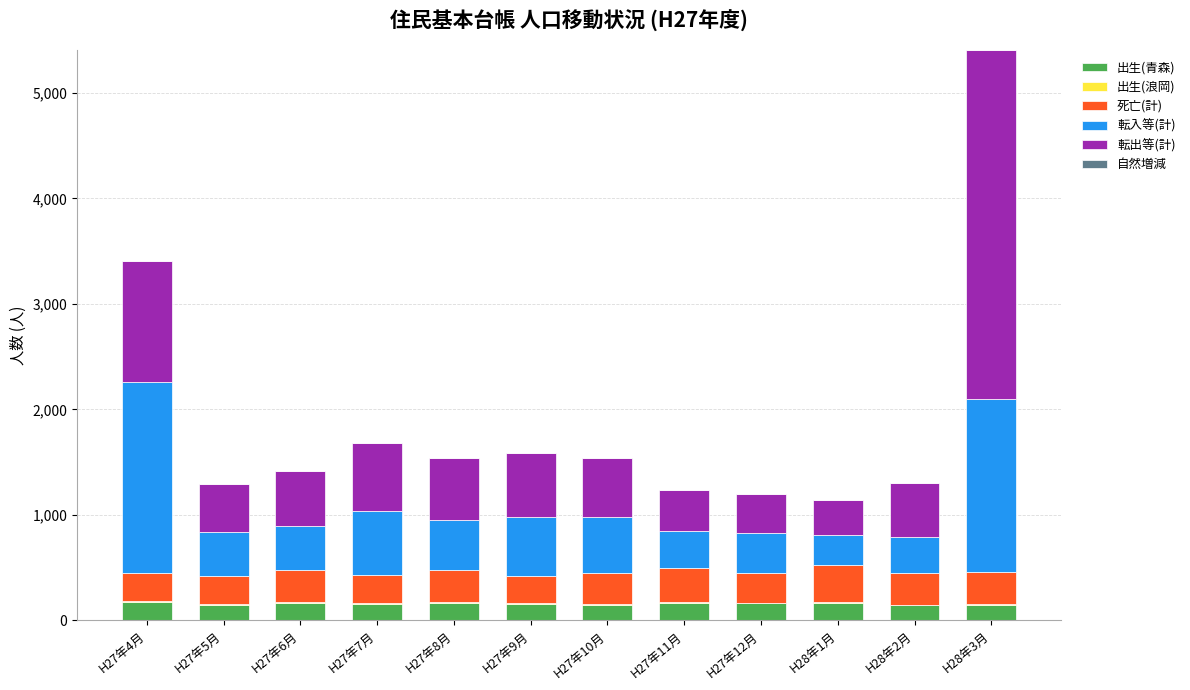

The value of 出生(青森) at H27年12月 is 161. True or false?

True